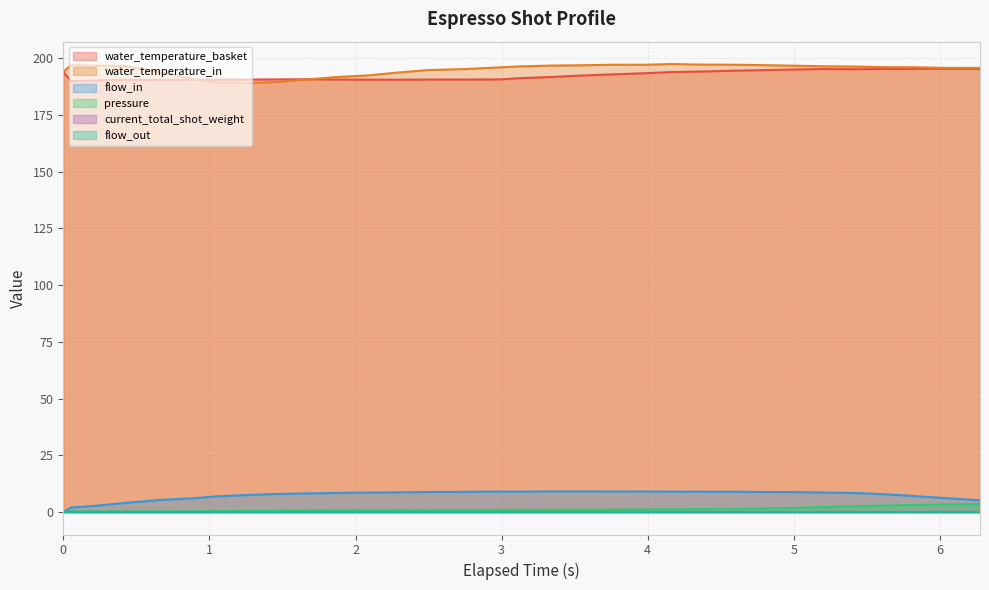

The value of water_temperature_in at 0 is 194.0. True or false?

True